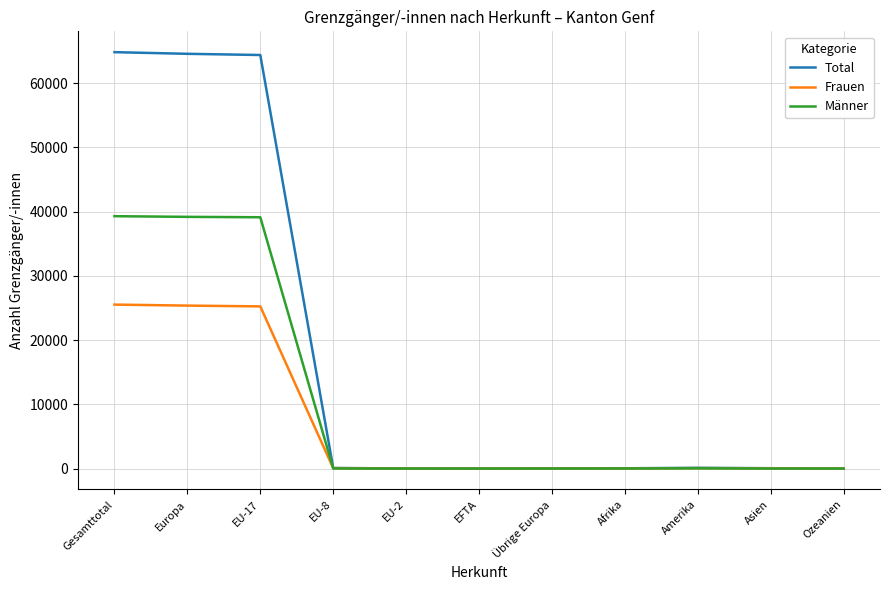

What is the difference between the maximum and minimum values in the Frauen series?

25537